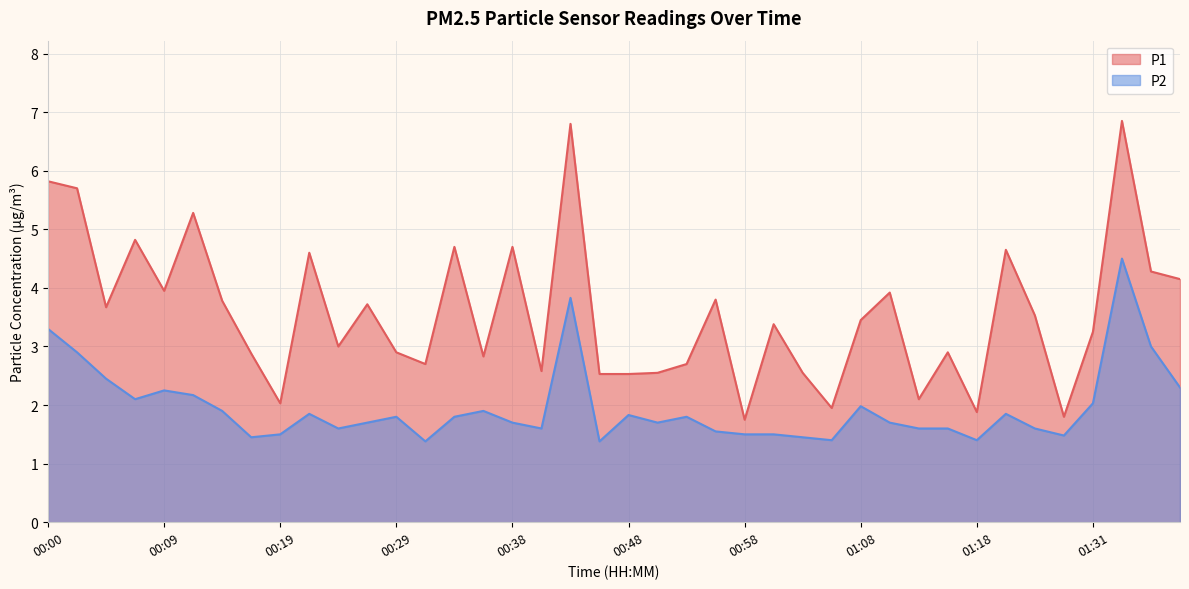

At which category does the chart reach its peak across all series?

01:33